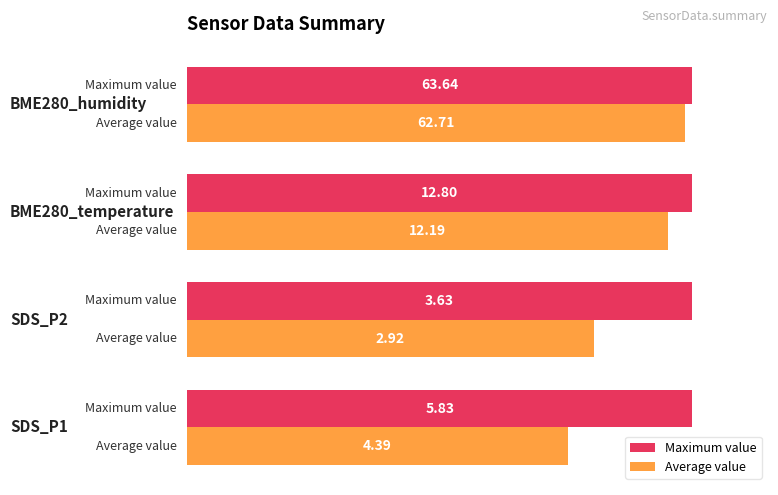

What are all the series names shown in the legend?

Maximum value, Average value